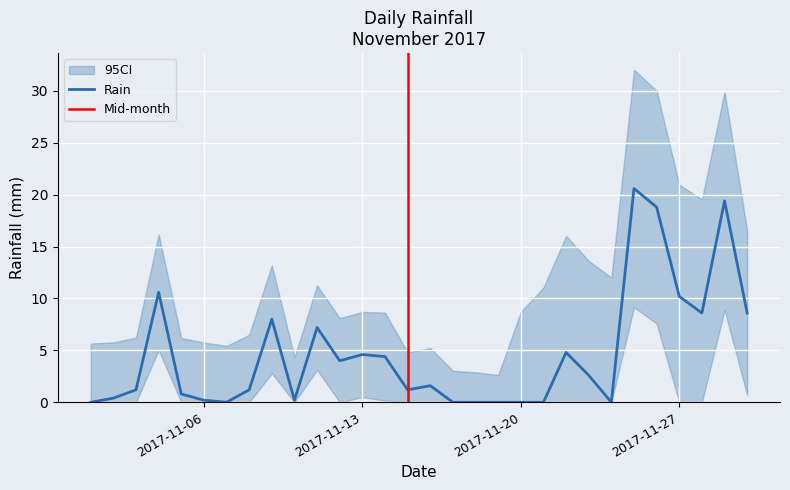

At which label does the data first exceed 1?

2017-11-03